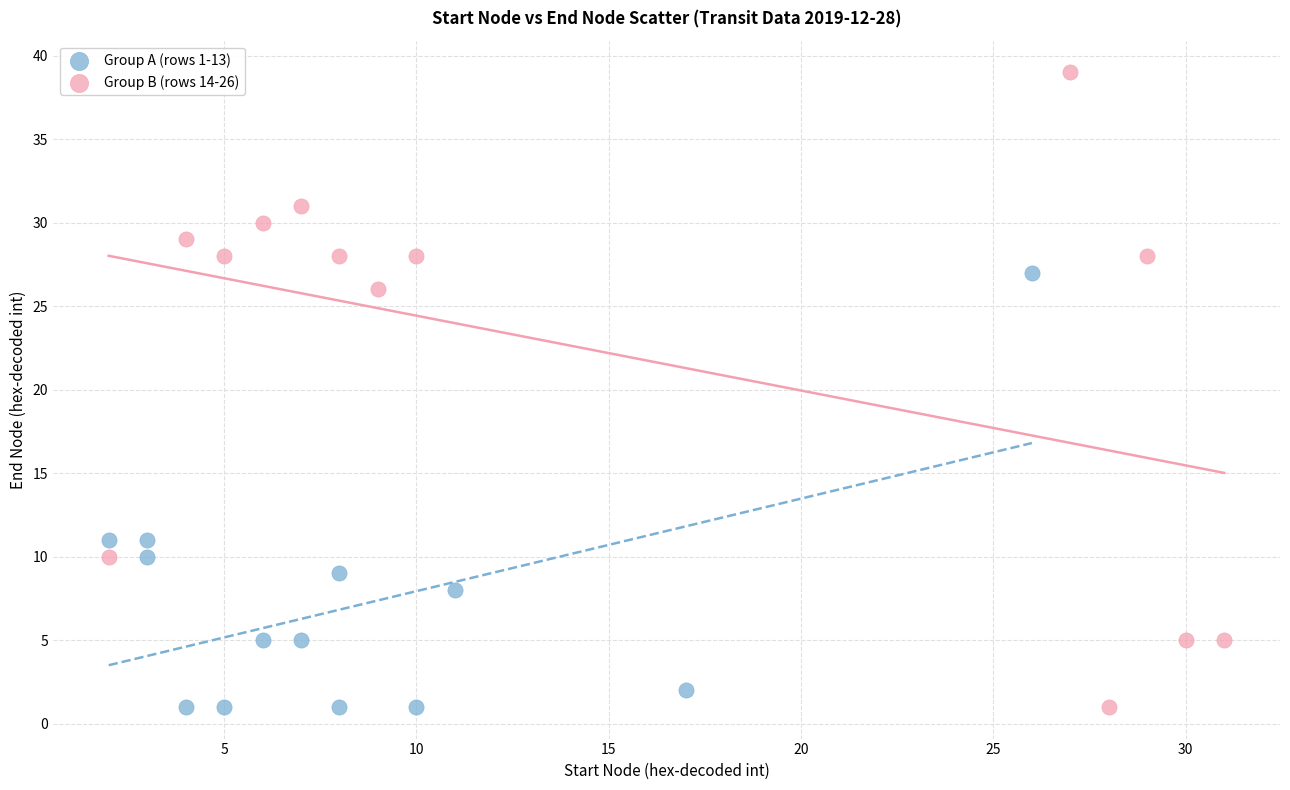

Which series contains the highest Y value?

Group B (rows 14-26)